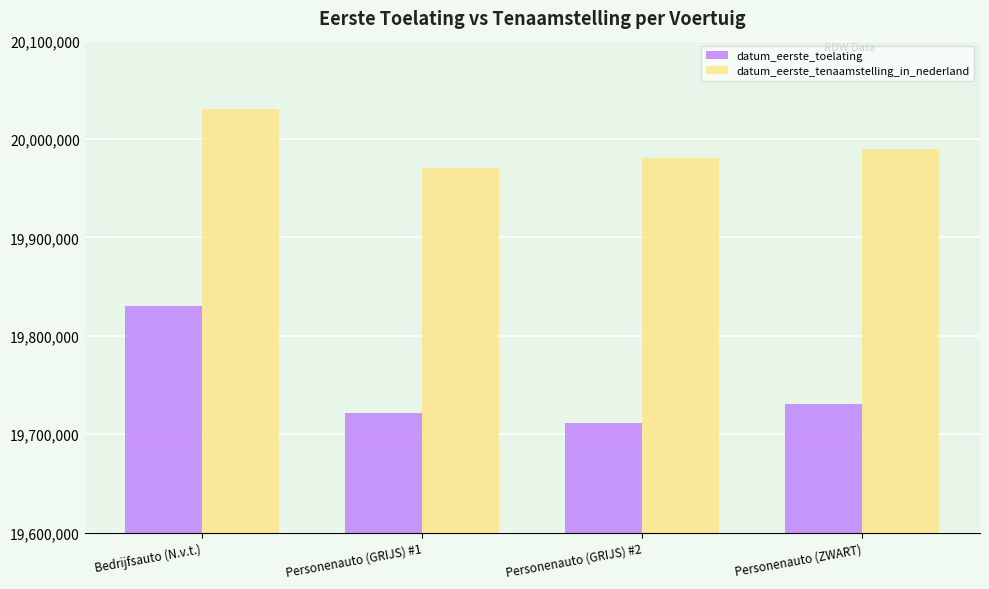

The datum_eerste_tenaamstelling_in_nederland series shows 6657719 at Personenauto (GRIJS) #2. True or false?

False